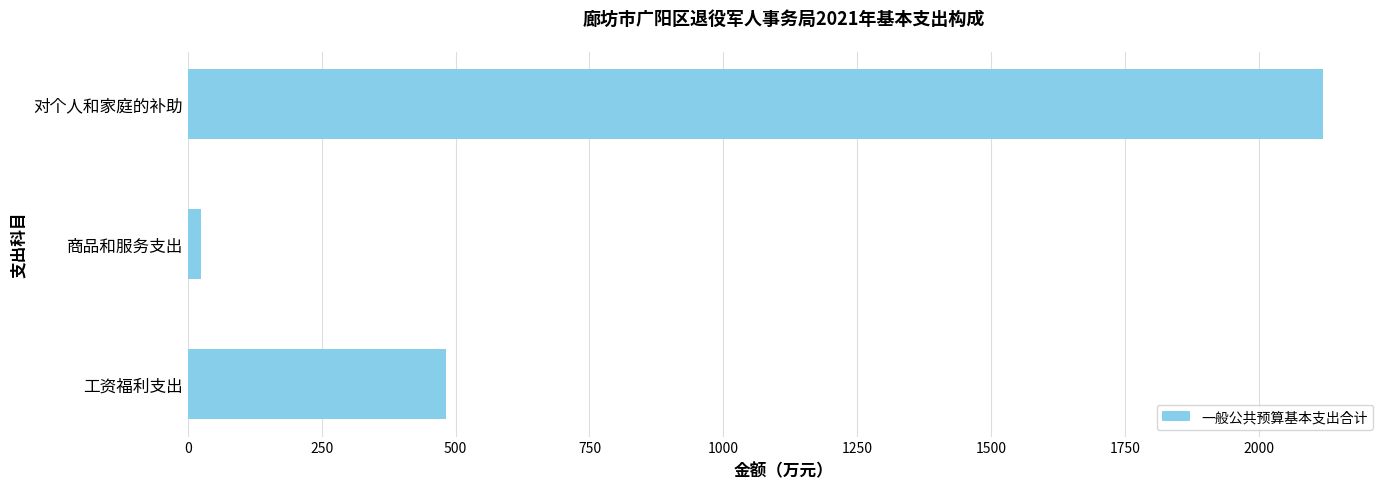

Count the number of data series in this chart.

1